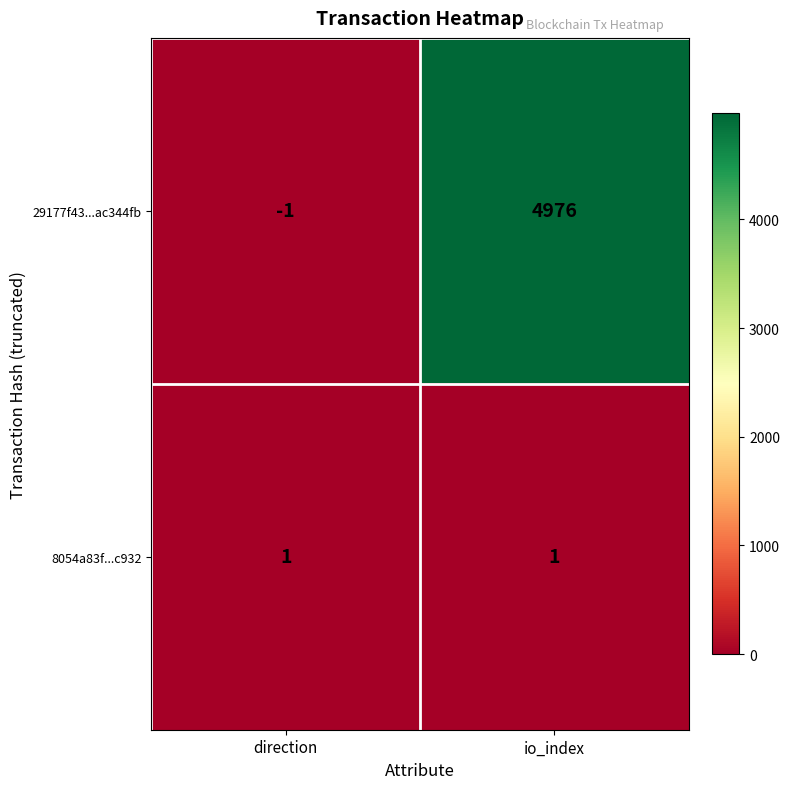

List the series in order of their overall mean, highest first.

29177f43...ac344fb, 8054a83f...c932